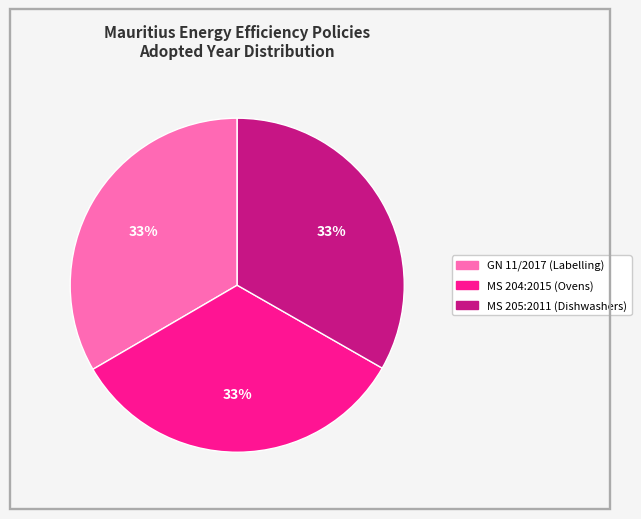

Count the number of slices in the pie.

3